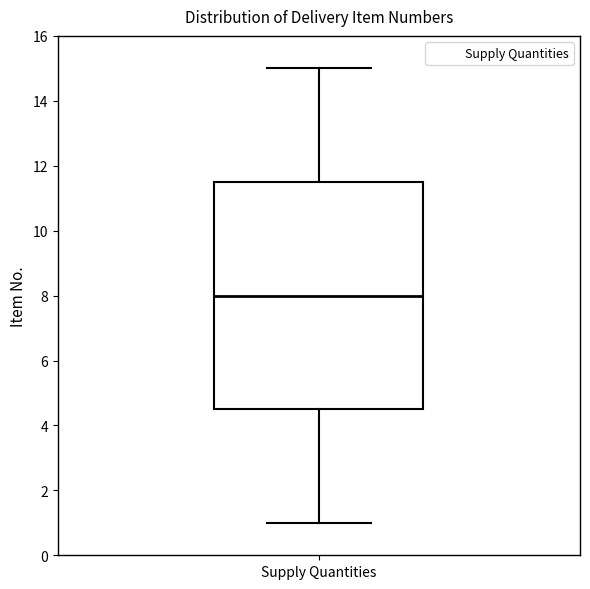

Read this box plot against the y-axis: the position of the median line, the range covered by the box, and the ends of both whiskers. The values are not printed on the chart, so give them approximately, as read against the axis.

median 8.0, box 4.6 to 11.6, whiskers 1.0 to 15.0